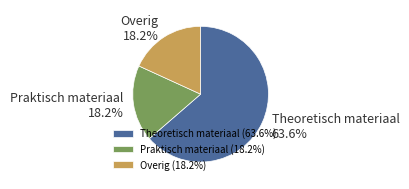

Count the number of slices in the pie.

3